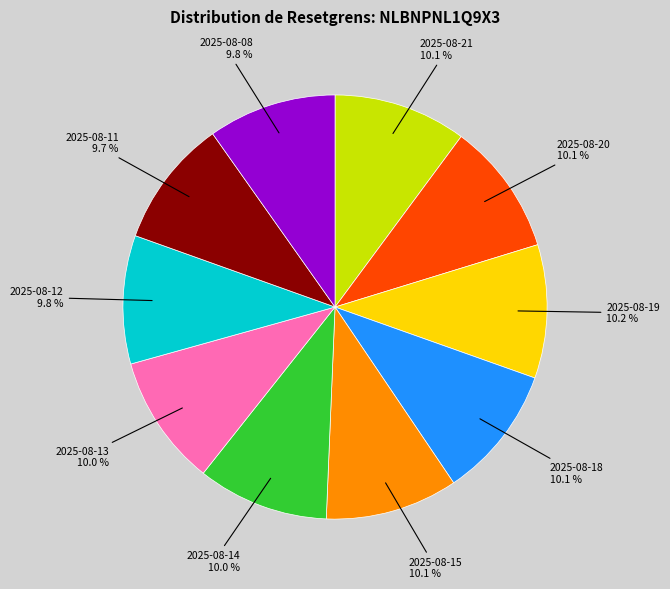

The 2025-08-20 slice represents 16% of the pie. True or false?

False